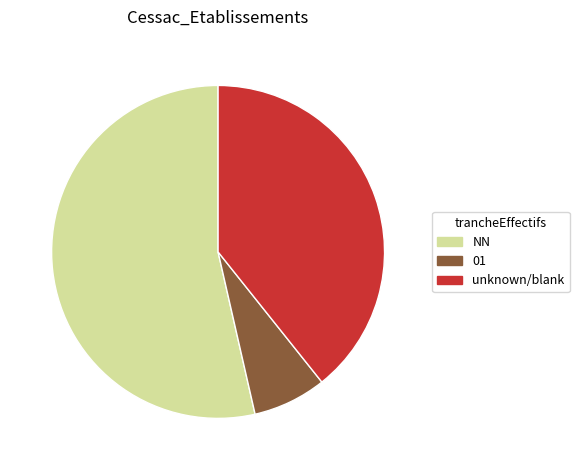

Does NN represent more than half of the total?

Yes